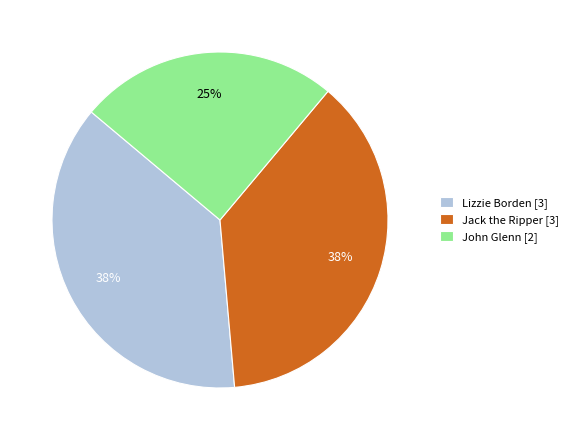

What is the smallest slice in the pie chart?

John Glenn [2]